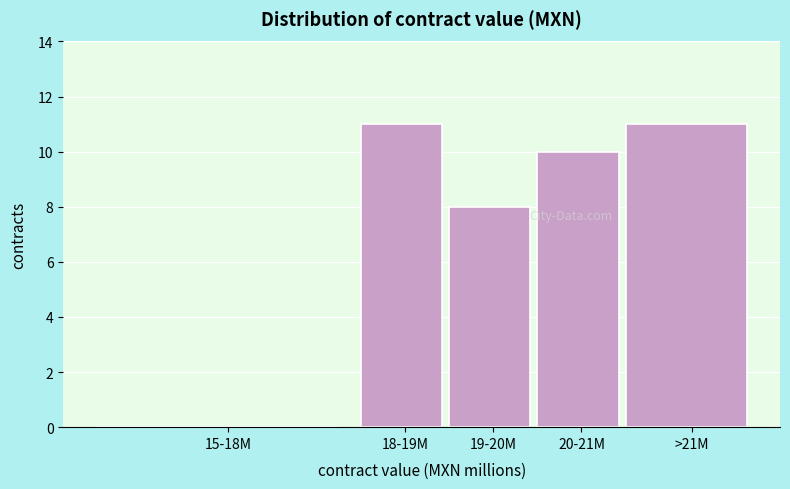

Reading left to right, transcribe all the data shown in this chart.

15-18M=0	18-19M=11	19-20M=8	20-21M=10	>21M=11